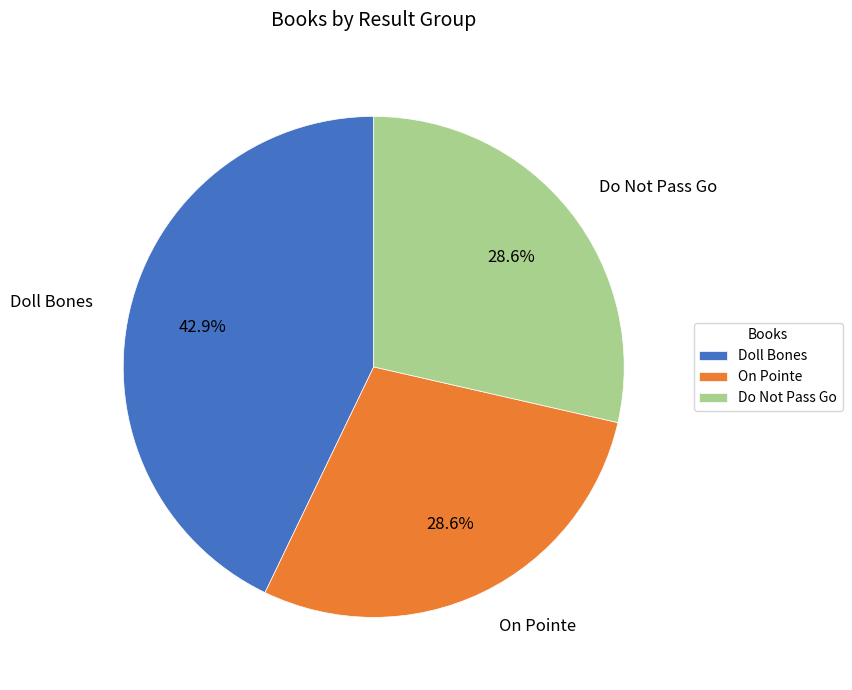

Combined, what portion of the pie is On Pointe and Do Not Pass Go?

57.1%